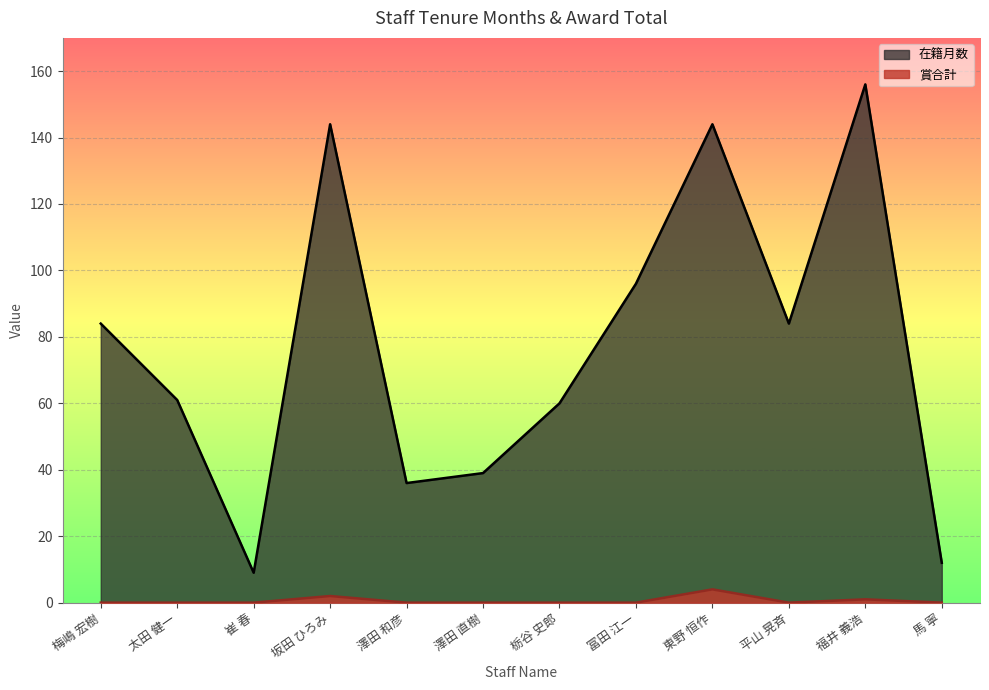

At which category does 在籍月数 reach its first local valley?

崔 春